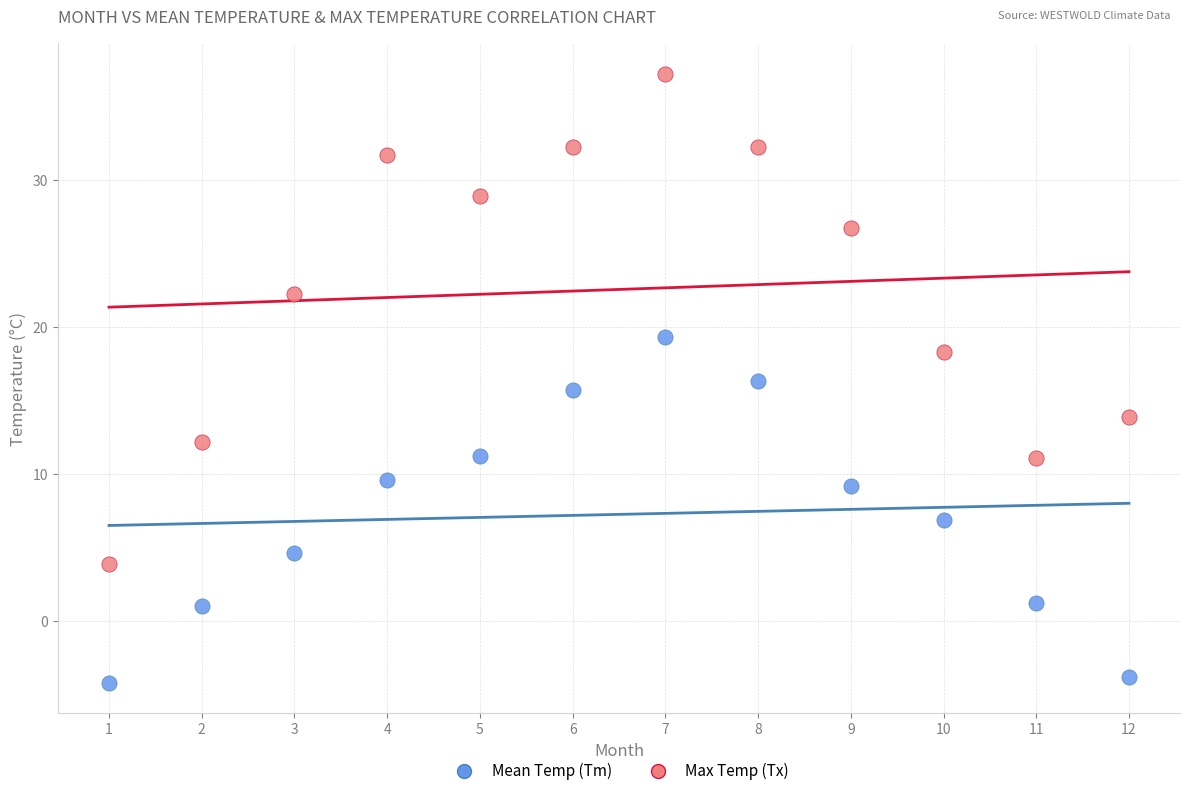

Across all data points, what is the range of Y values (max minus min)?

41.4